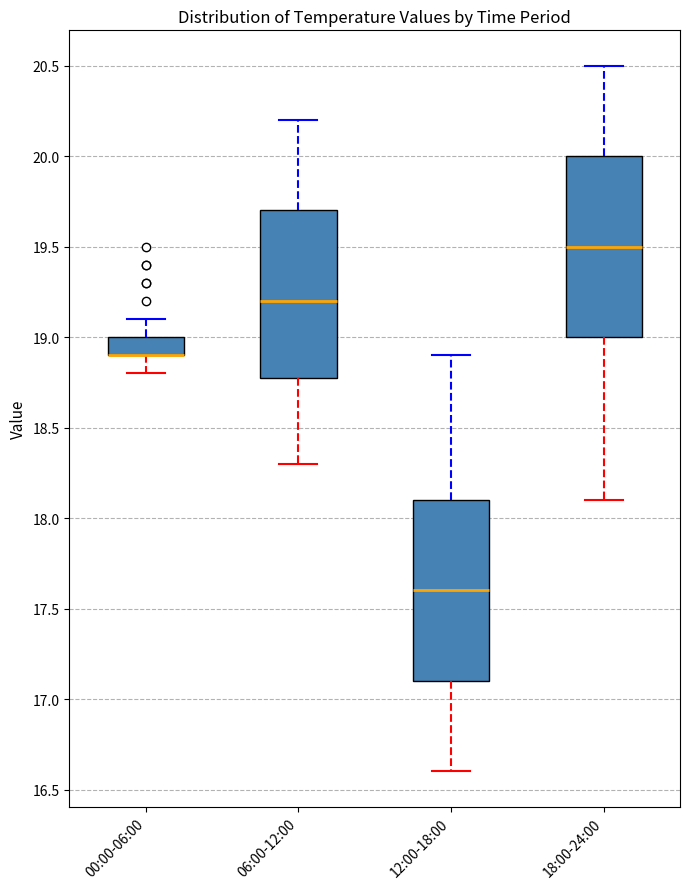

Reading left to right, transcribe this box plot: for each box, give where its median line is, the range the box spans, and where its two whiskers end, as read against the y-axis. The values are not printed on the chart, so give them approximately, as read against the axis.

00:00-06:00: median 18.9 (drawn on the box's lower edge), box 18.9 to 19.0, whiskers 18.8 to 19.1
06:00-12:00: median 19.2, box 18.8 to 19.7, whiskers 18.3 to 20.2
12:00-18:00: median 17.6, box 17.1 to 18.1, whiskers 16.6 to 18.9
18:00-24:00: median 19.5, box 19.0 to 20.0, whiskers 18.1 to 20.5